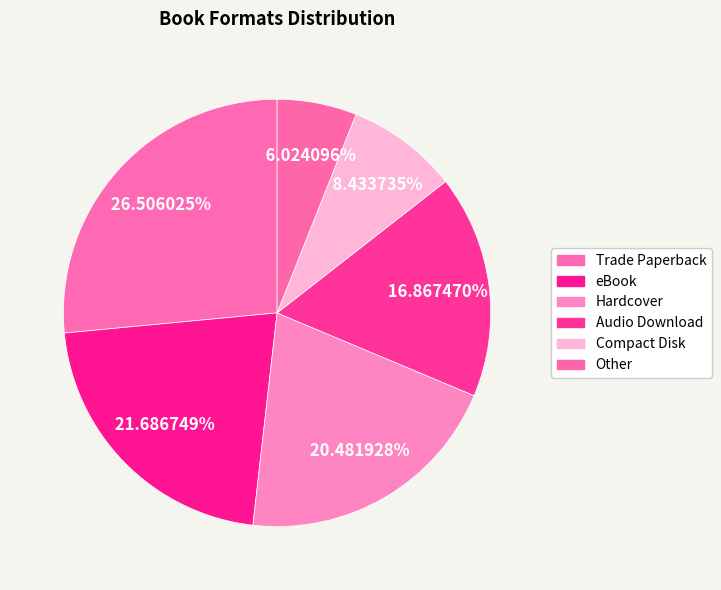

How many segments does this pie chart have?

6